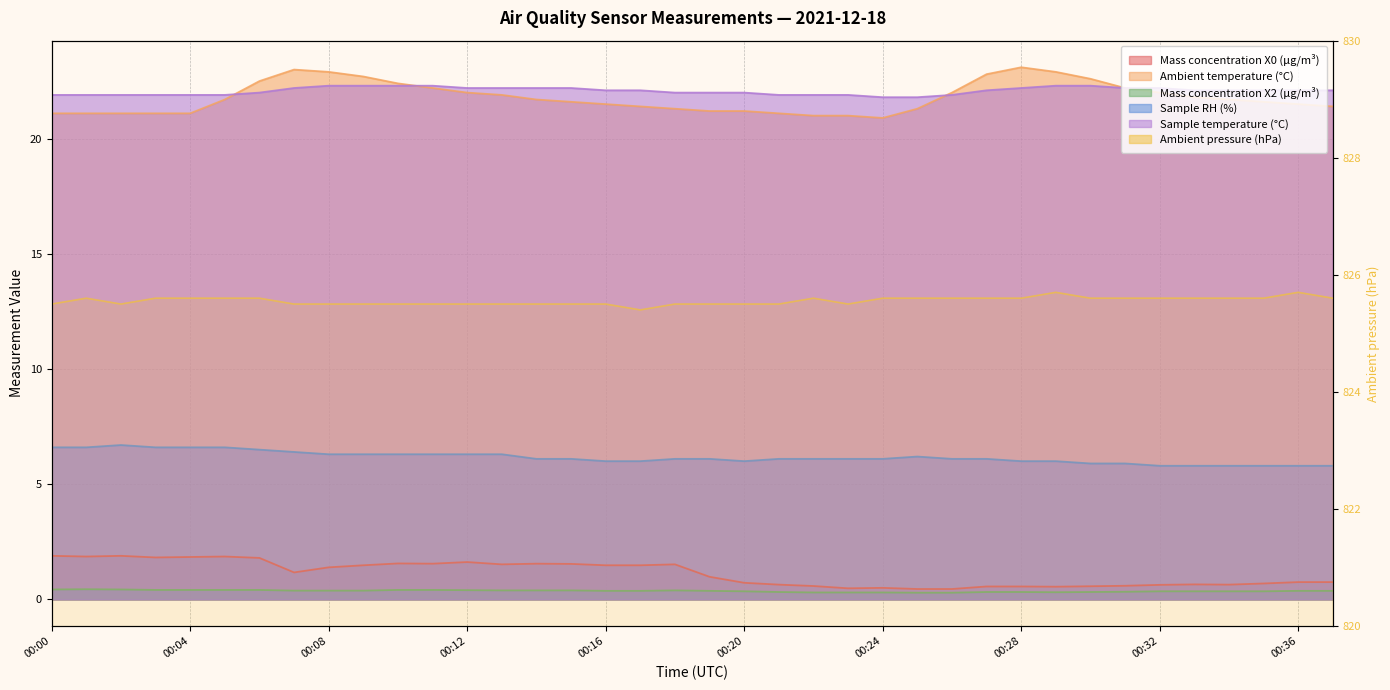

Which label corresponds to the largest value in the chart?

00:29